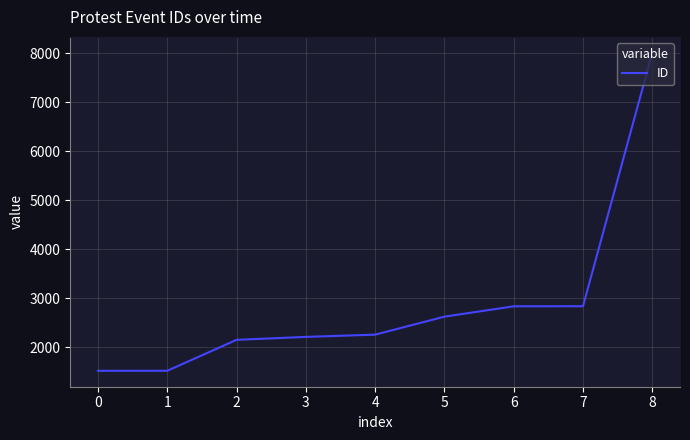

What is the sum of the values at 1 and 2?

3669